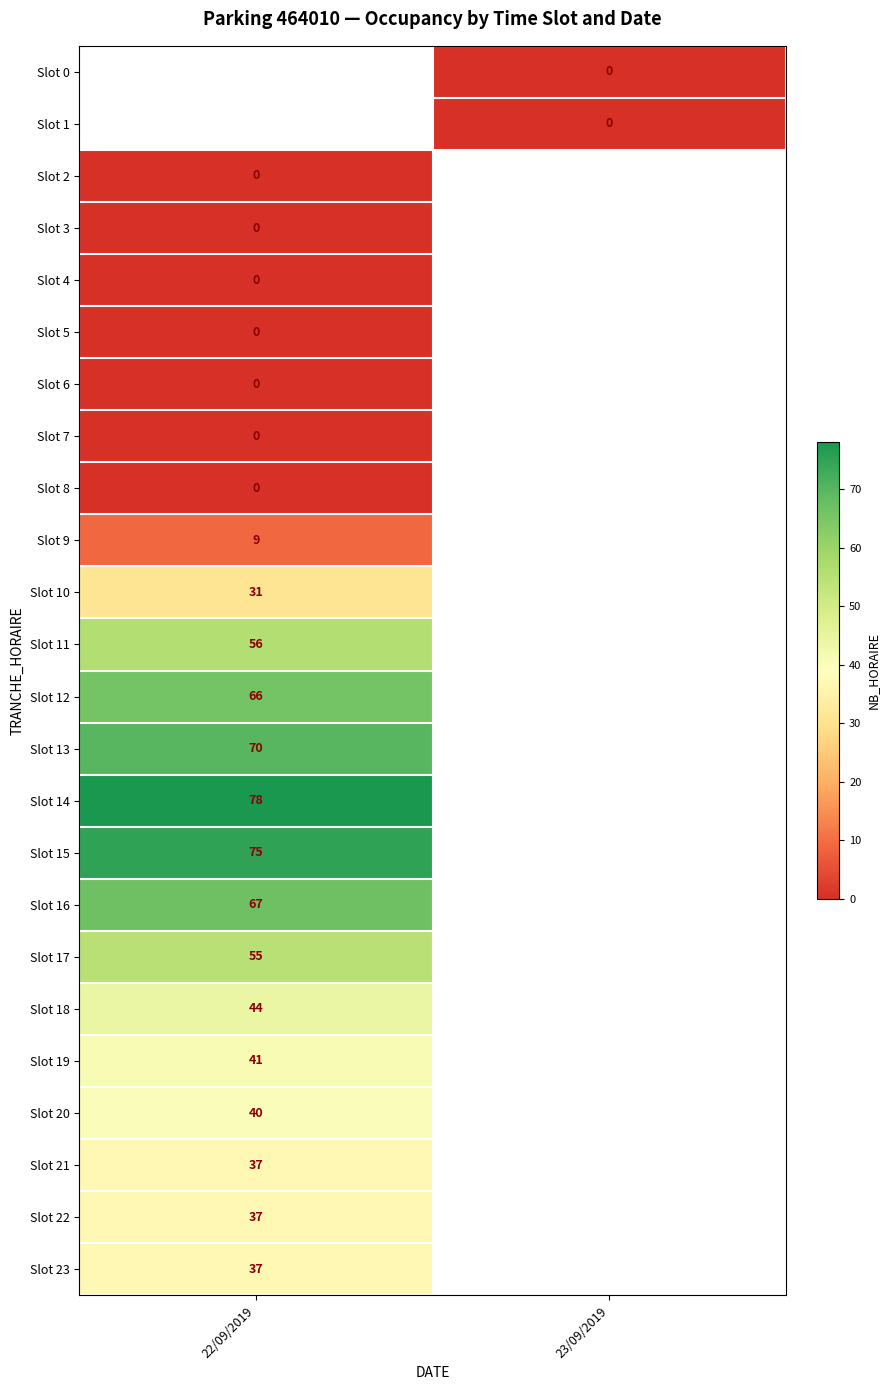

The Slot 22 series shows 9 at 22/09/2019. True or false?

False